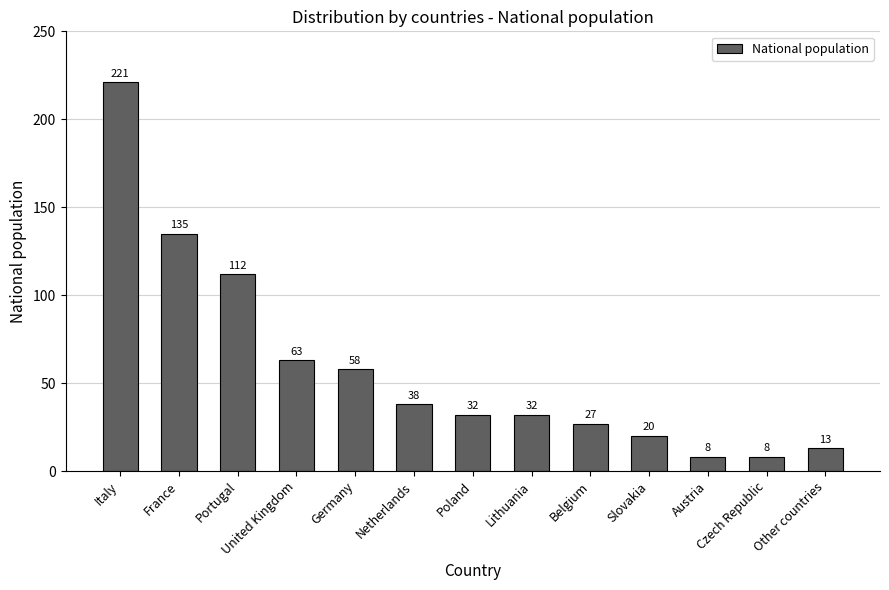

What is the label of the 10th bar from the right?

United Kingdom